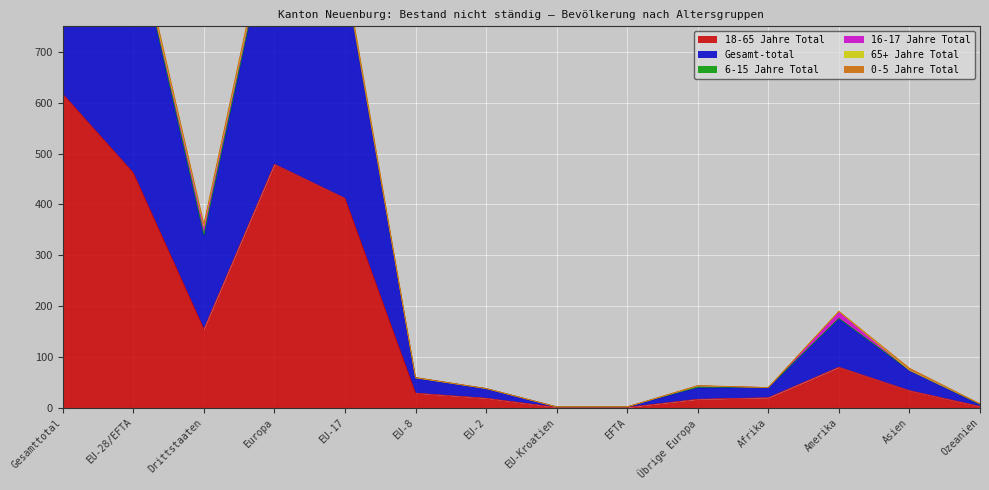

True or false: 65+ Jahre Total and Gesamt-total cross at least once.

False